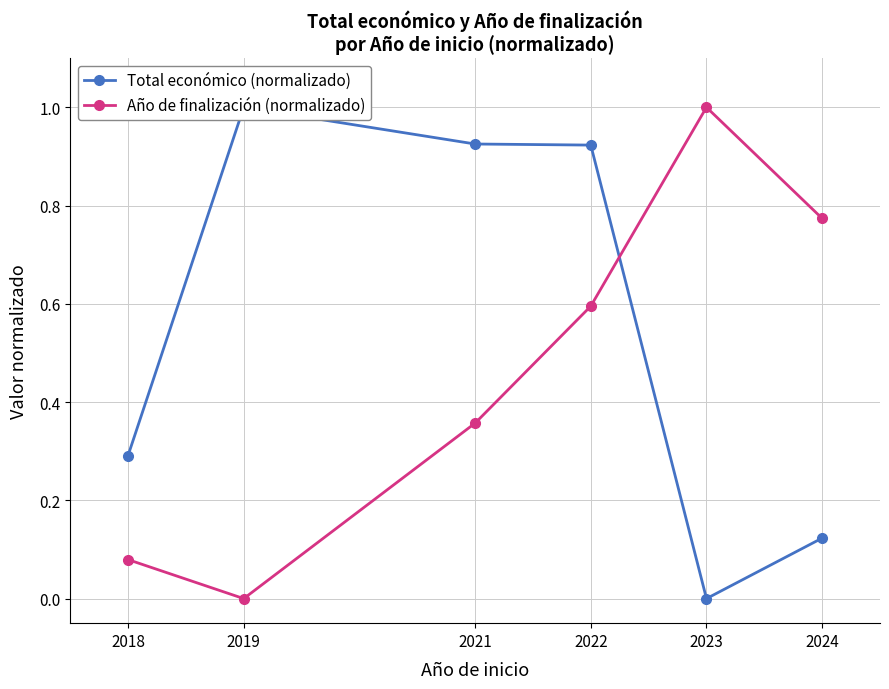

True or false: Año de finalización (normalizado) and Total económico (normalizado) cross at least once.

True